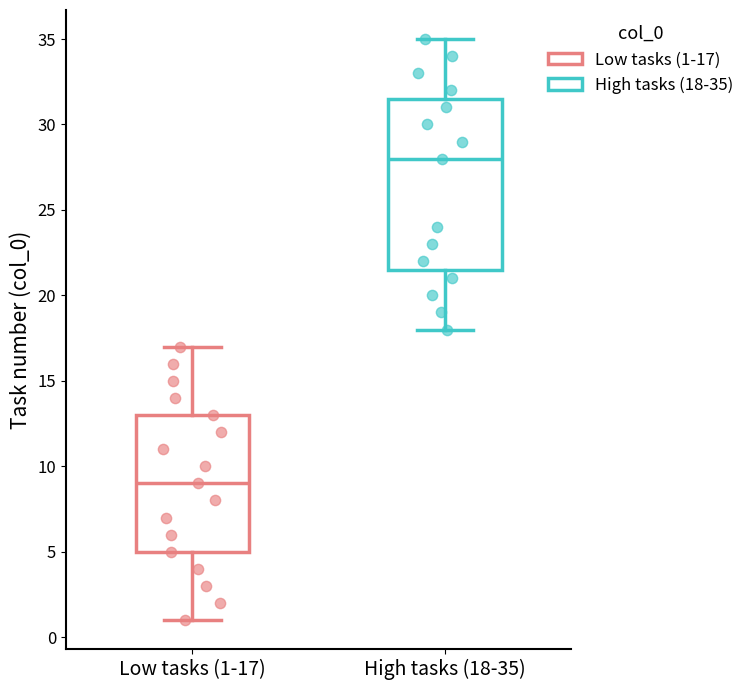

Reading left to right, transcribe this box plot: for each box, give where its median line is, the range the box spans, and where its two whiskers end, as read against the y-axis. The values are not printed on the chart, so give them approximately, as read against the axis.

Low tasks (1-17): median 9.0, box 5.0 to 13.0, whiskers 1.0 to 17.0
High tasks (18-35): median 28.0, box 21.5 to 31.5, whiskers 18.0 to 35.0